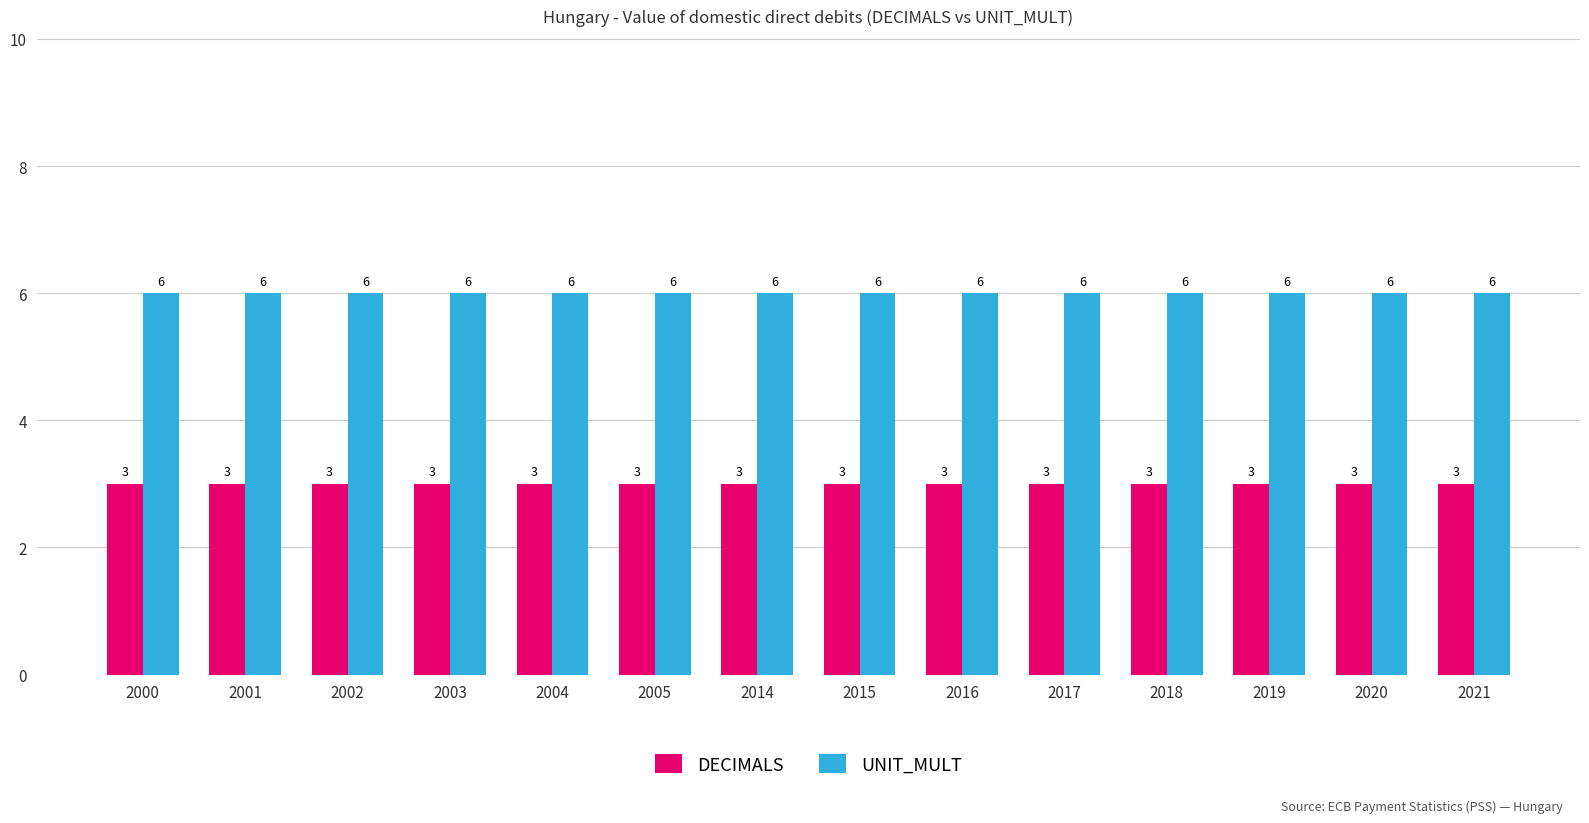

How many bars are there in total?

28